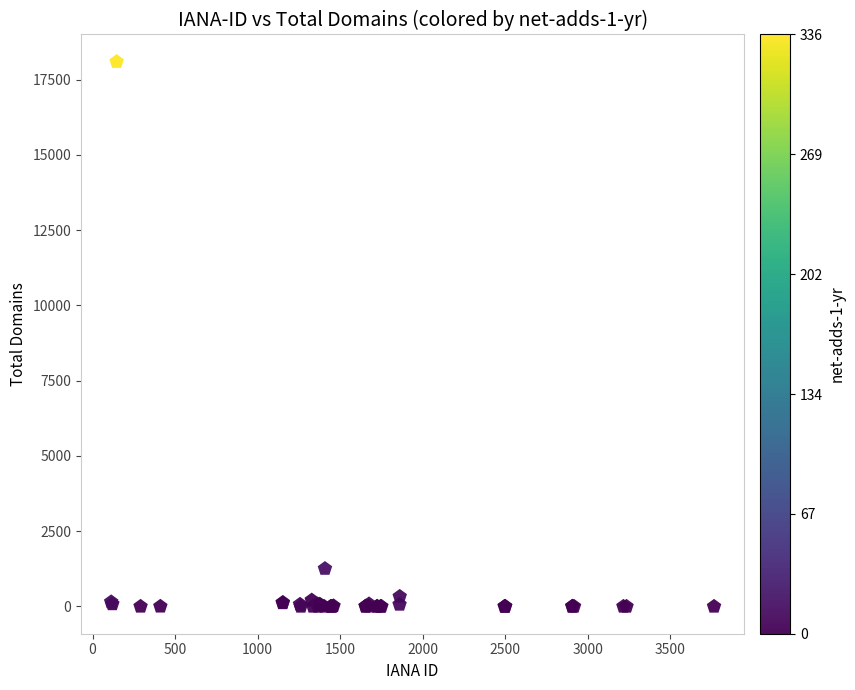

What Y value in the scatter plot is closest to 9047?

1257